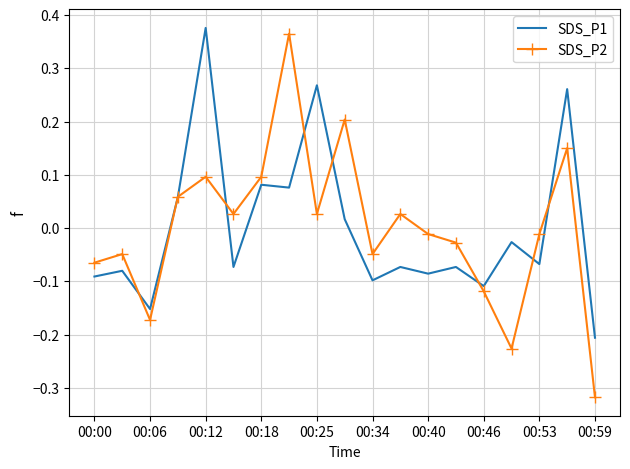

What are all the series names shown in the legend?

SDS_P1, SDS_P2